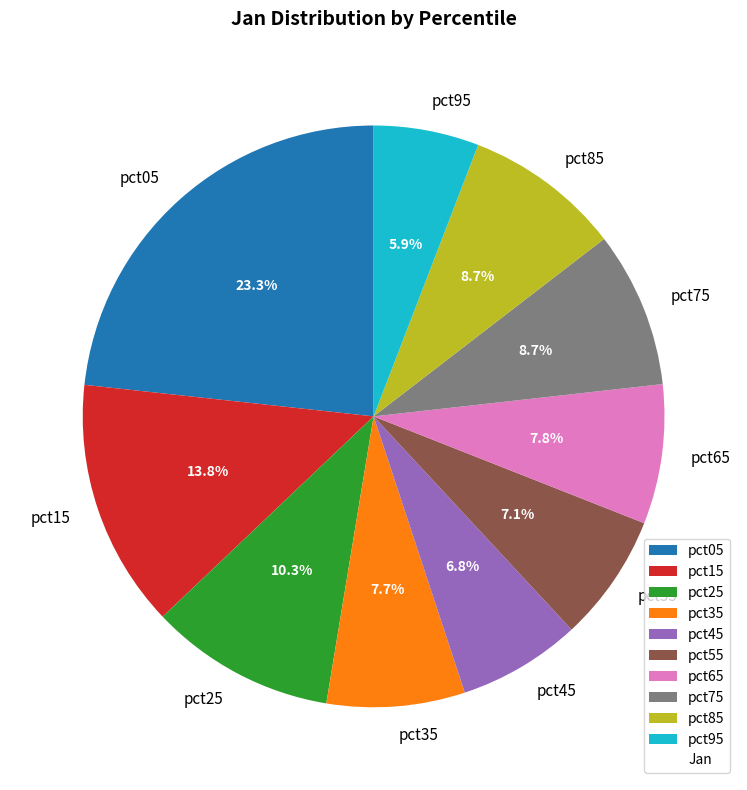

Is there a majority slice in this chart?

No